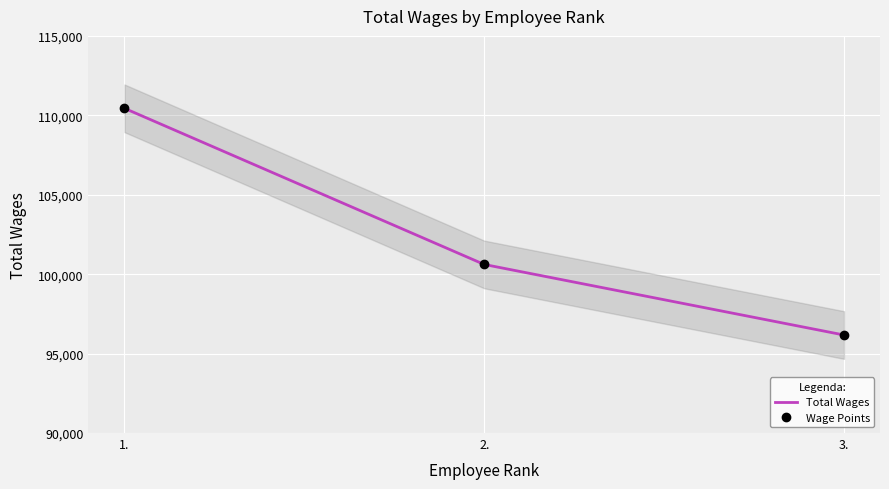

Reading left to right, extract all data points from this chart.

Total Wages: 1.=110441	2.=100611	3.=96170
Wage Points: 1.=110441	2.=100611	3.=96170